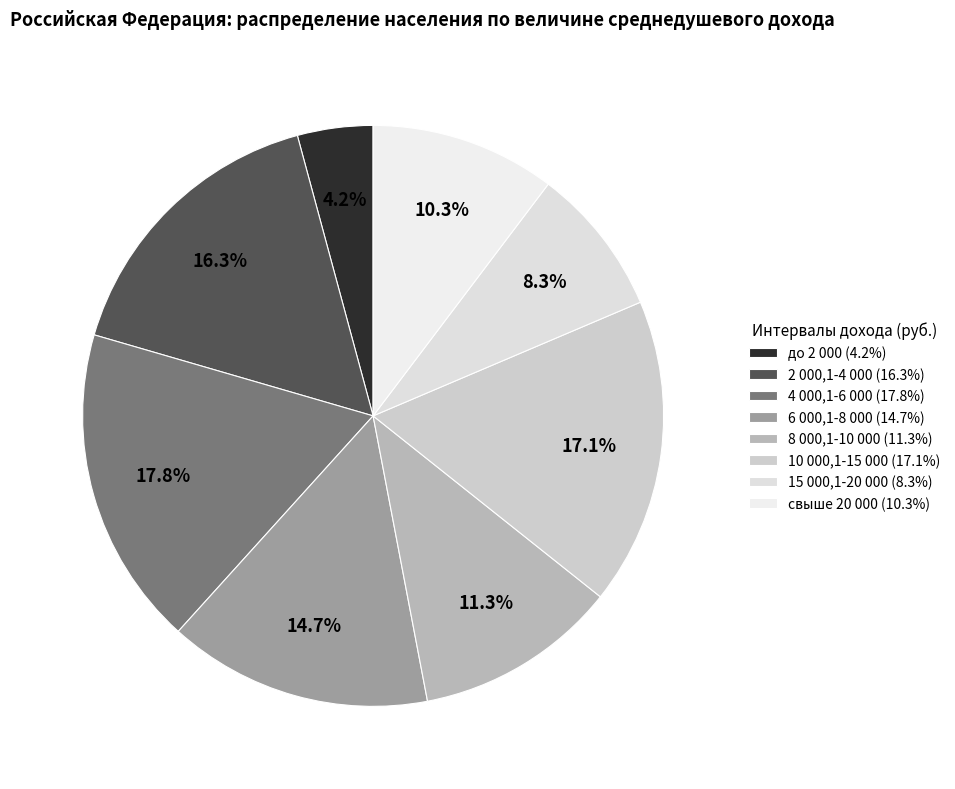

How many segments does this pie chart have?

8